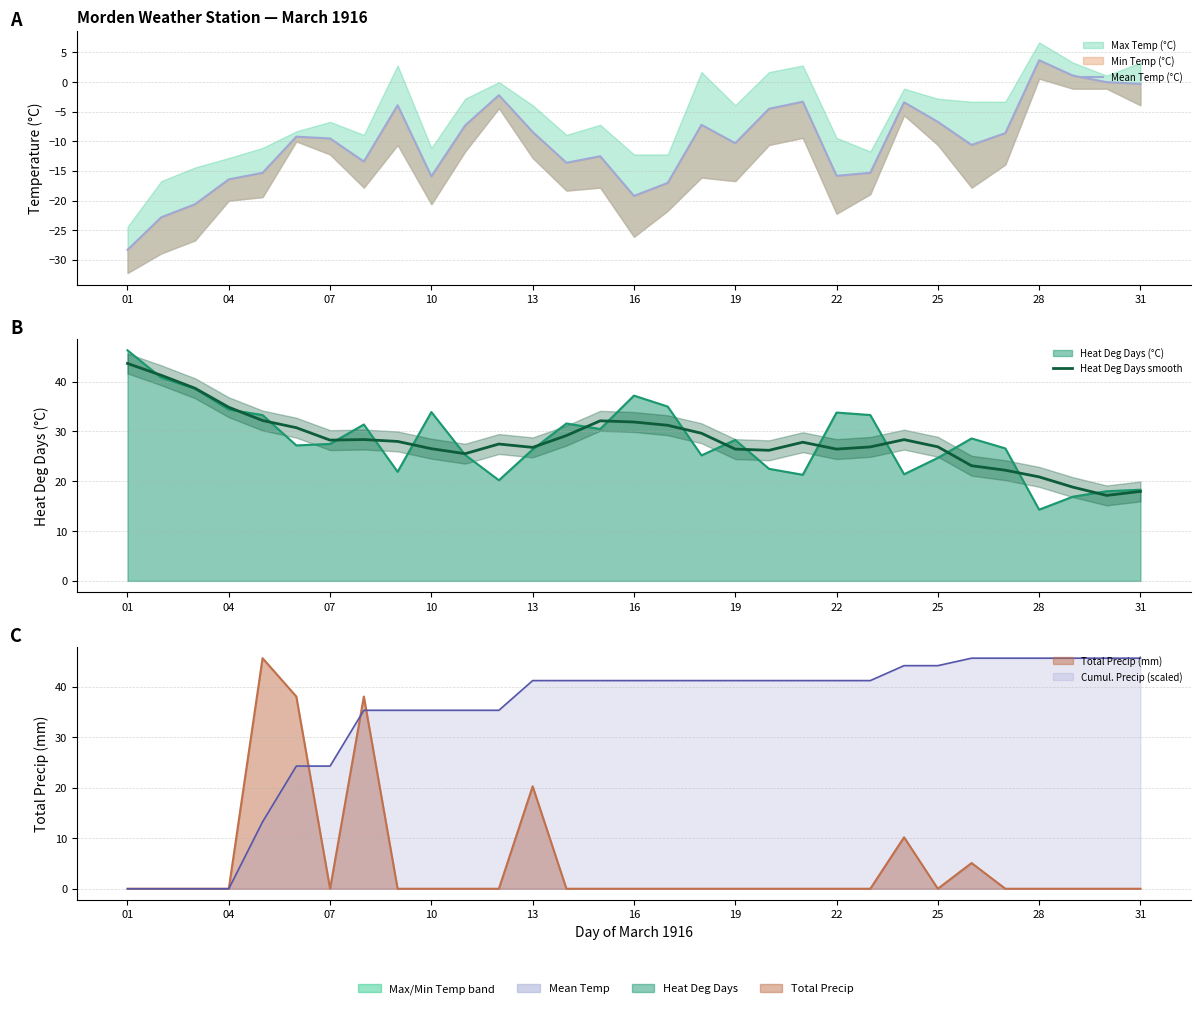

Is it true that Heat Deg Days smooth equals 43.7 at 01?

True